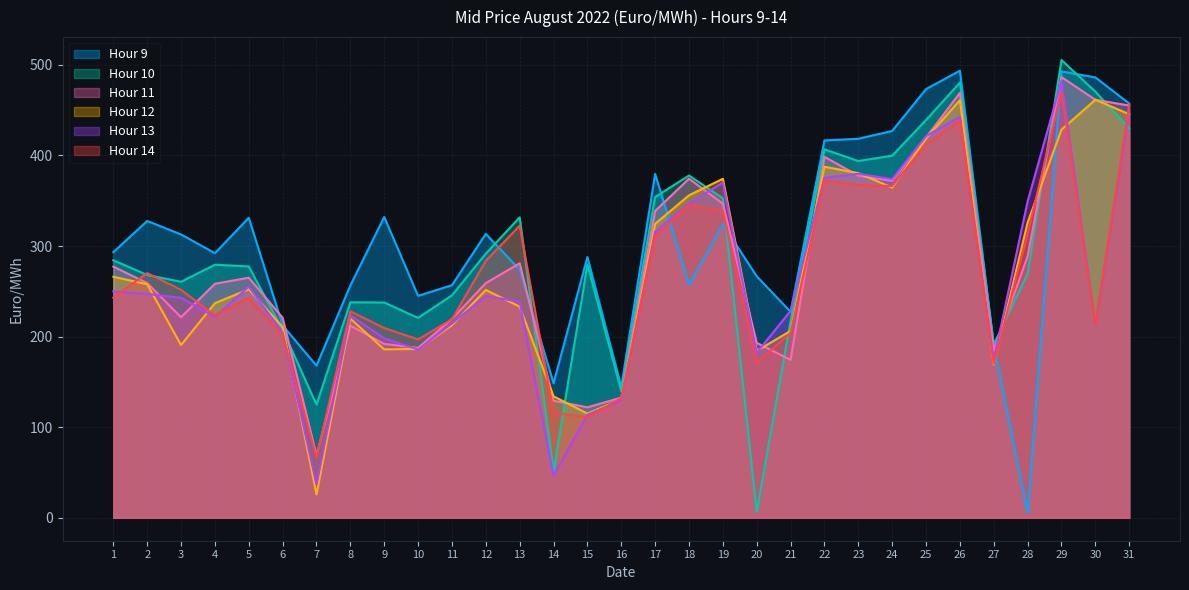

What is the difference between the highest and lowest values at 1?

50.2